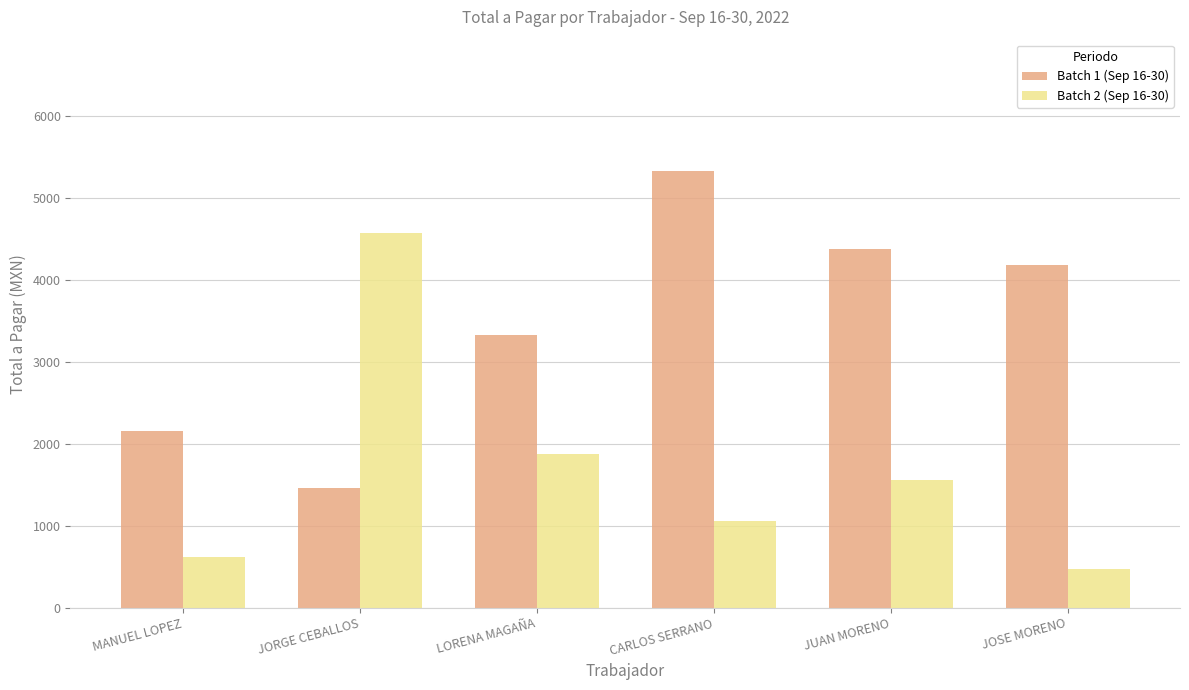

What value does the Batch 2 (Sep 16-30) series have at JORGE CEBALLOS?

4576.0